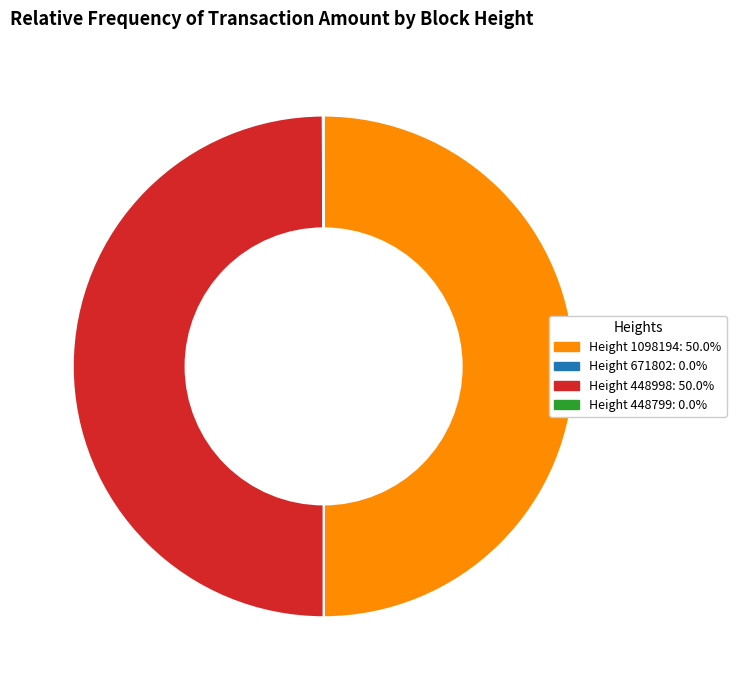

Rank the categories by value from highest to lowest.

1098194, 448998, 448799, 671802